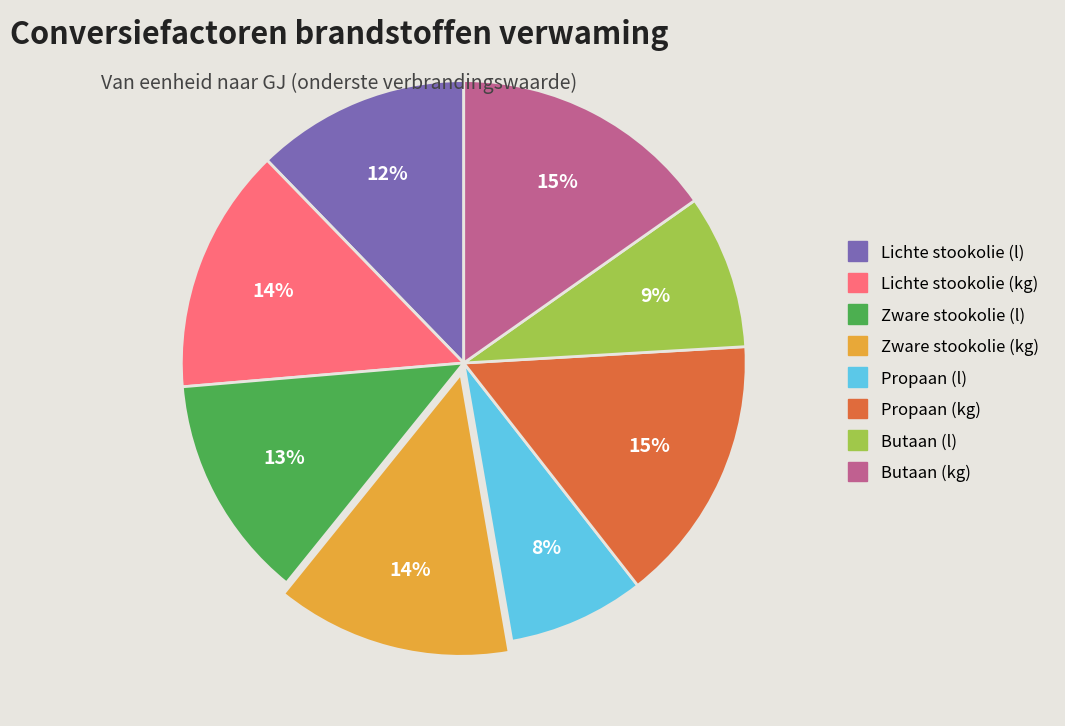

Between Butaan (kg) and Butaan (l), which is larger?

Butaan (kg)